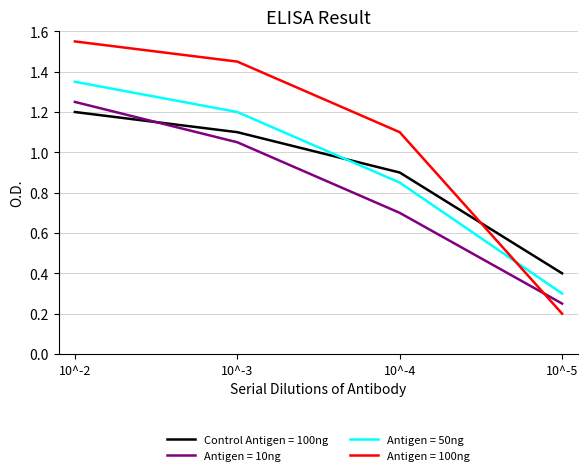

Which series has the largest total across all categories?

Antigen = 100ng